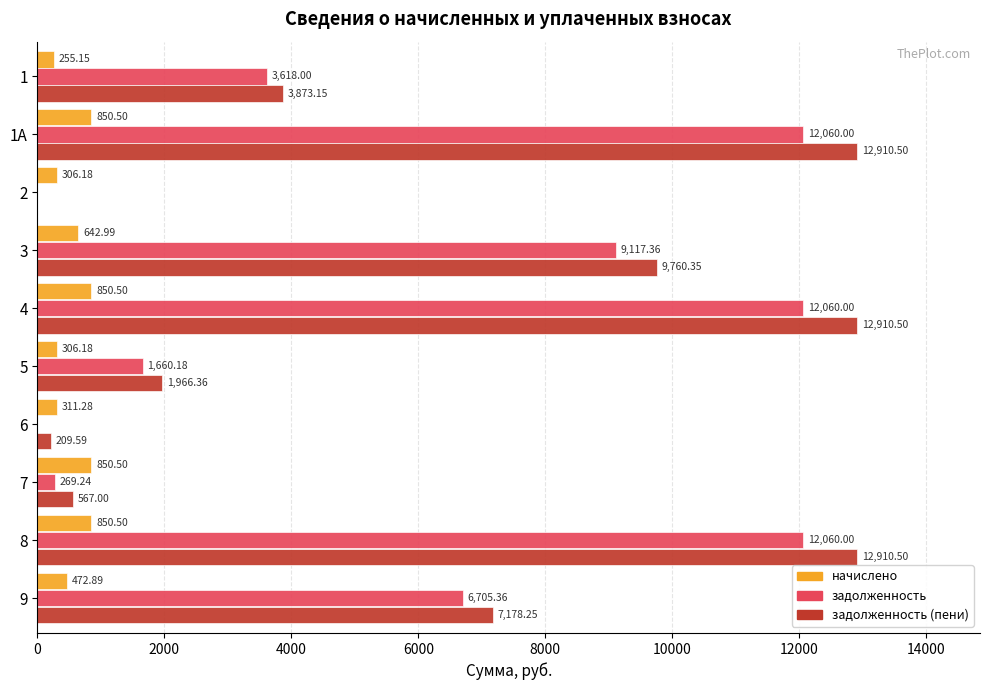

What is the total value across all series at 1А?

25821.0